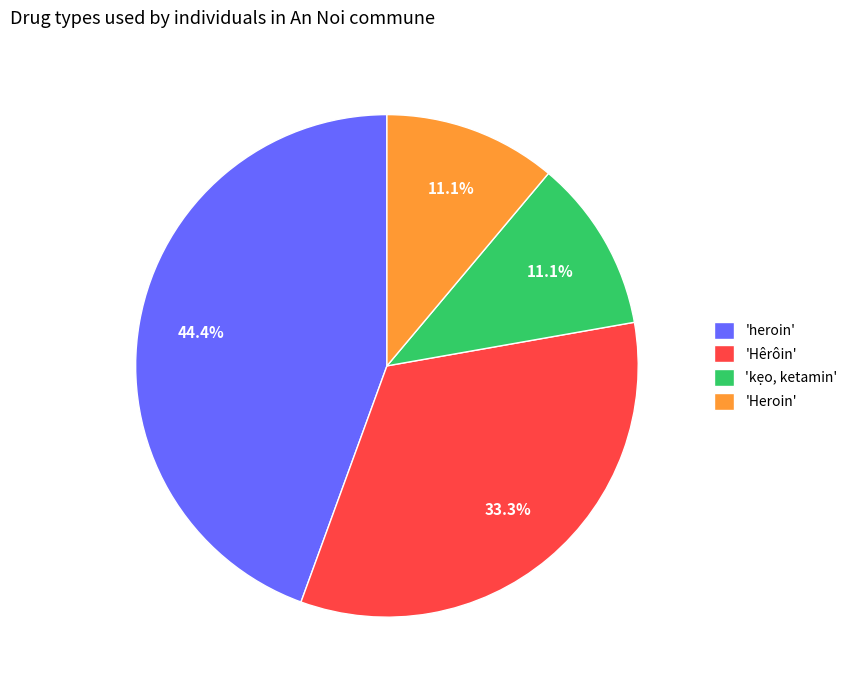

What is the ratio of the value at 'Hêrôin' to the value at 'Heroin'?

3.0